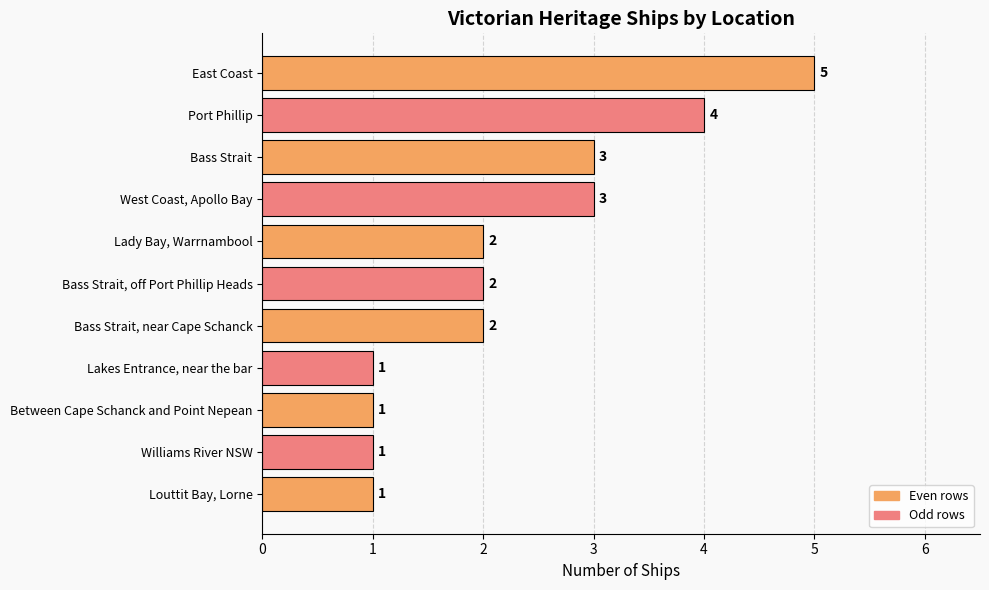

Count the values in the range 1 to 3.

9